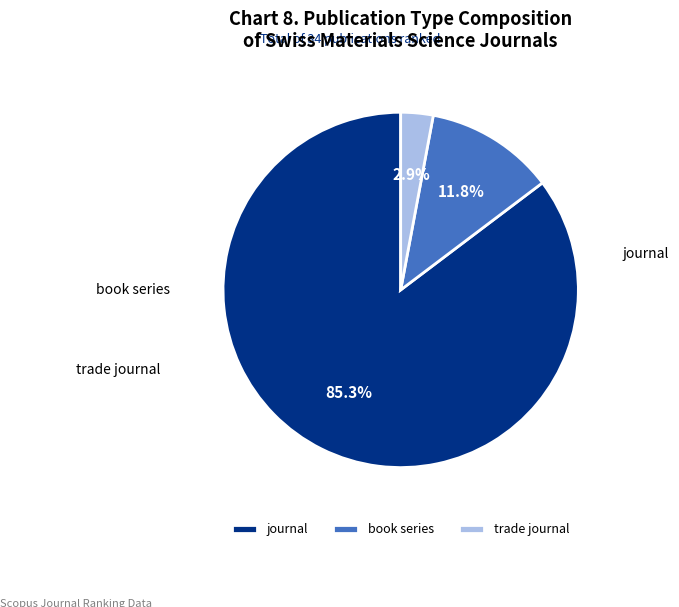

Count the number of slices in the pie.

3